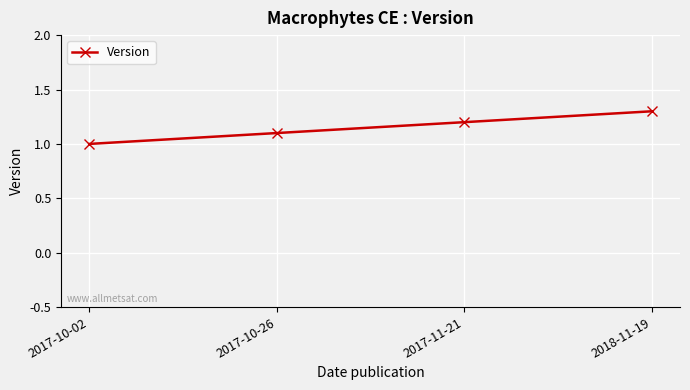

What is the sum of the values at 2017-10-26 and 2018-11-19?

2.4